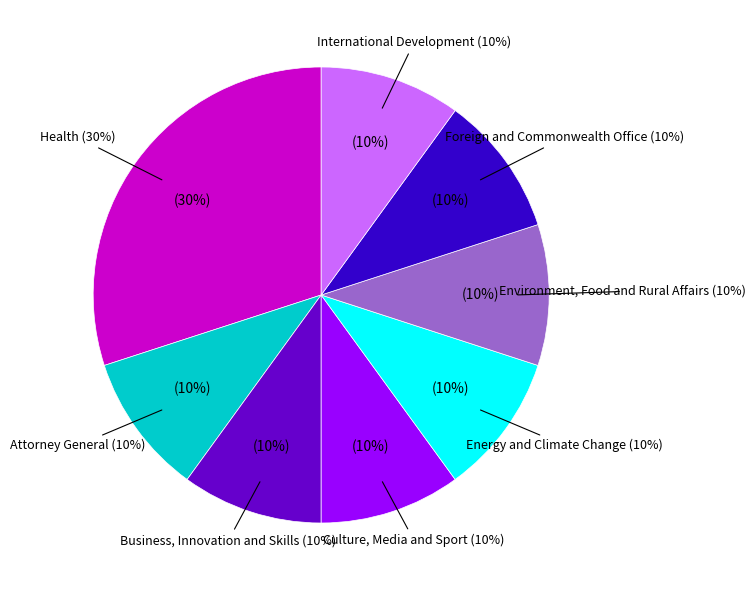

Count the number of slices in the pie.

8